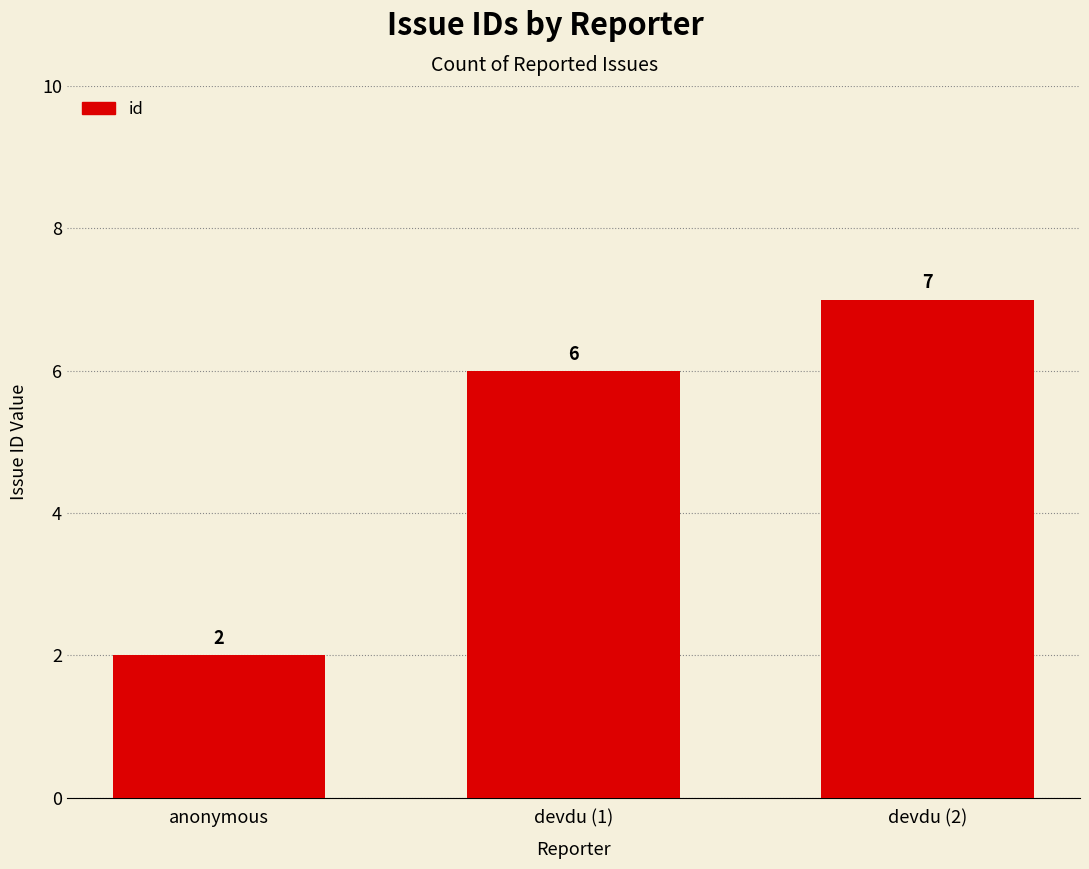

What is the ratio of the value at anonymous to the value at devdu (1)?

0.3